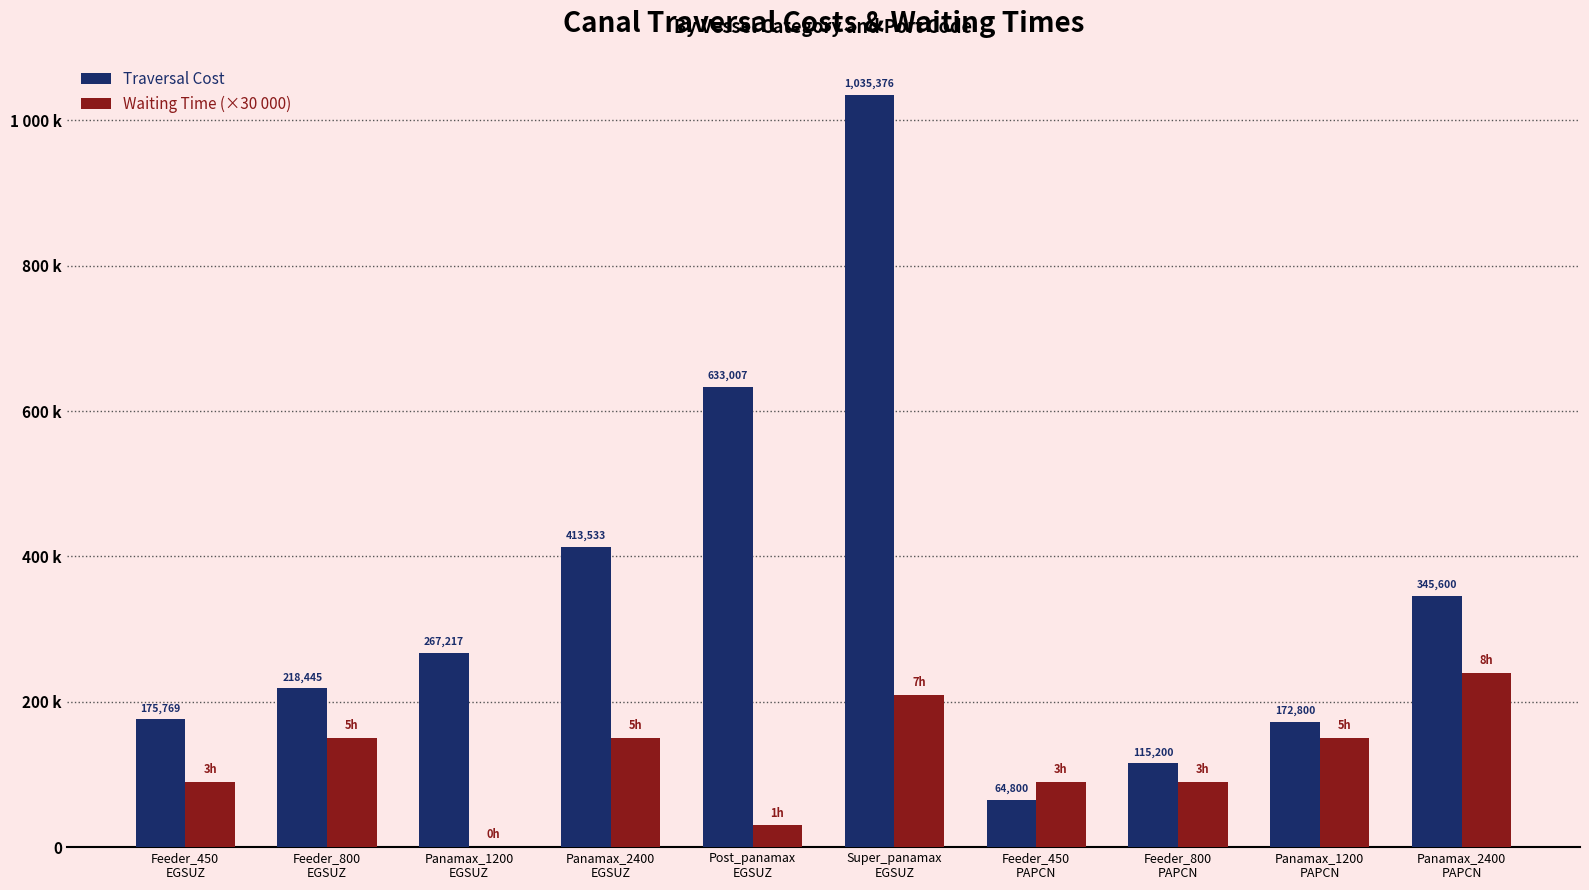

What position from the left is Feeder_800
EGSUZ?

2